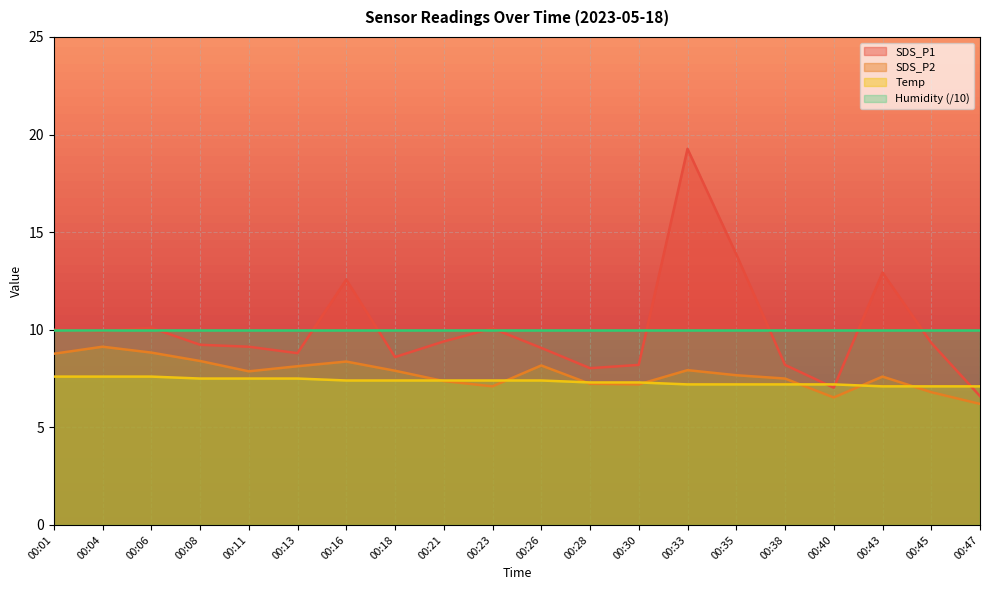

True or false: SDS_P1 and SDS_P2 cross at least once.

False